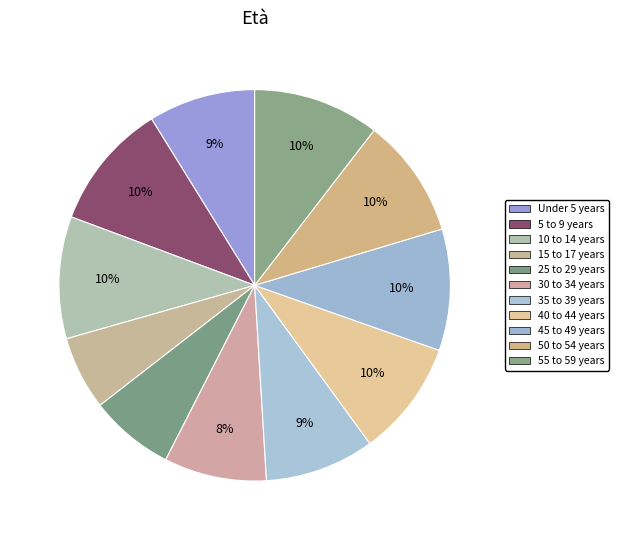

The 10 to 14 years slice represents 10% of the pie. True or false?

True